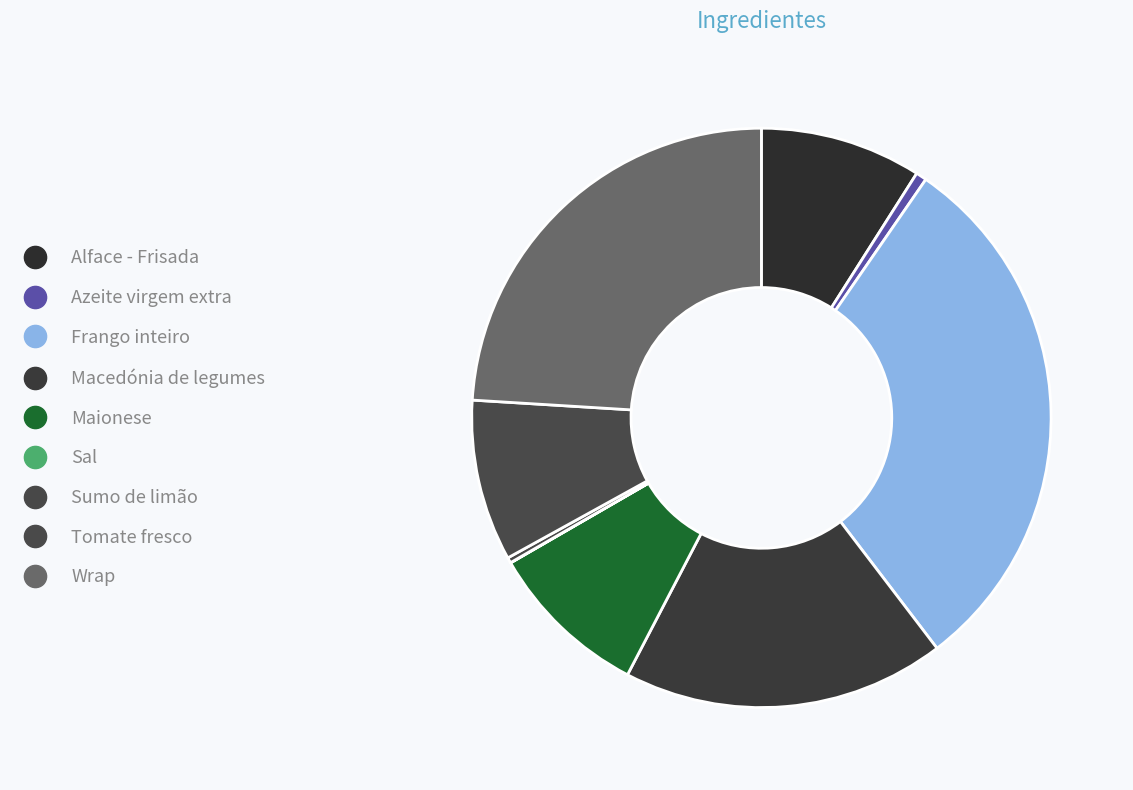

What percentage is the Frango inteiro slice, to the nearest percent?

30%